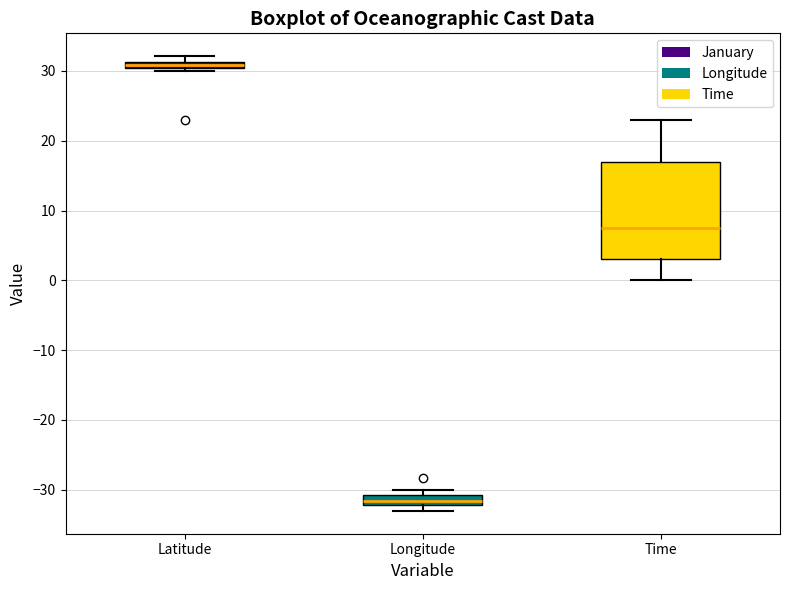

Which box is the tallest, from its lower edge to its upper edge?

Time